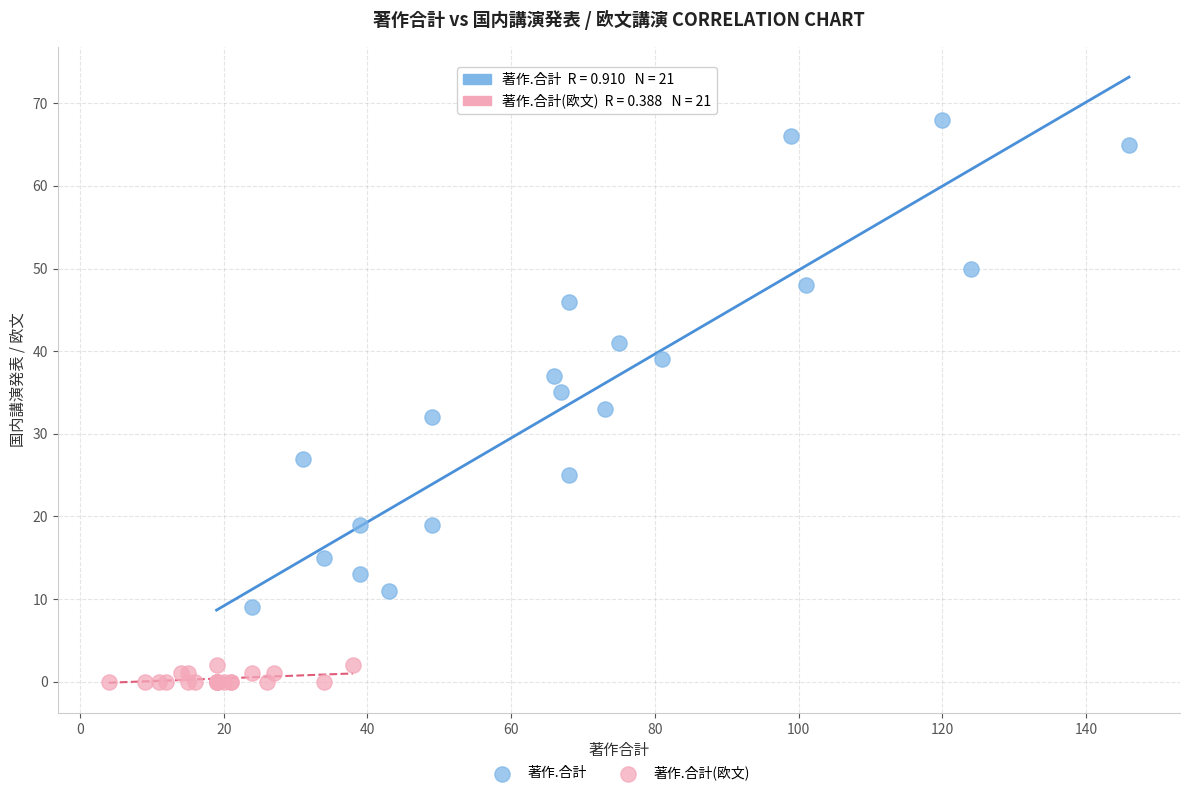

Which series reaches the maximum Y coordinate?

著作.合計